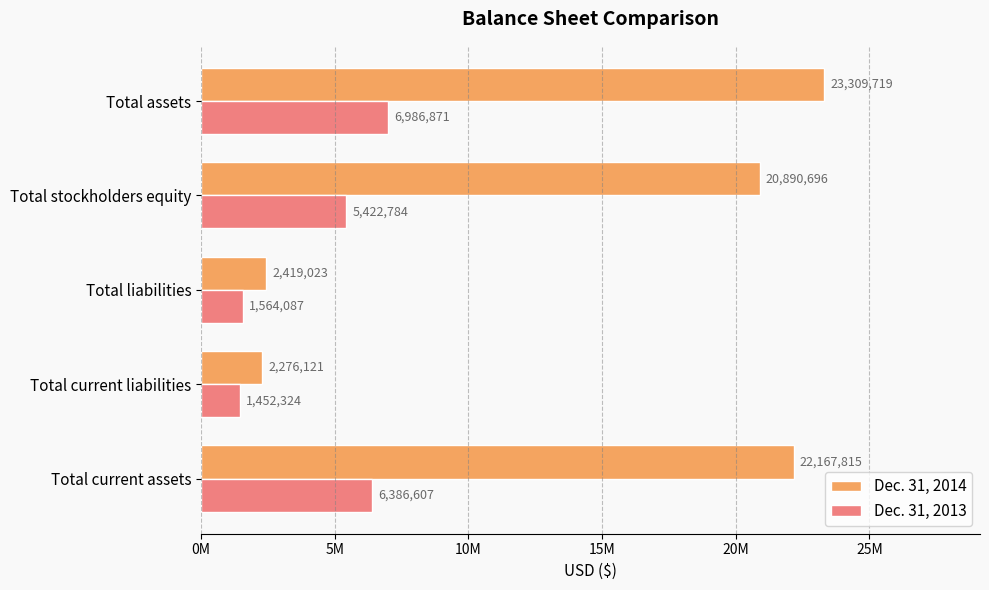

What is the sum of all Dec. 31, 2013 values?

21812673